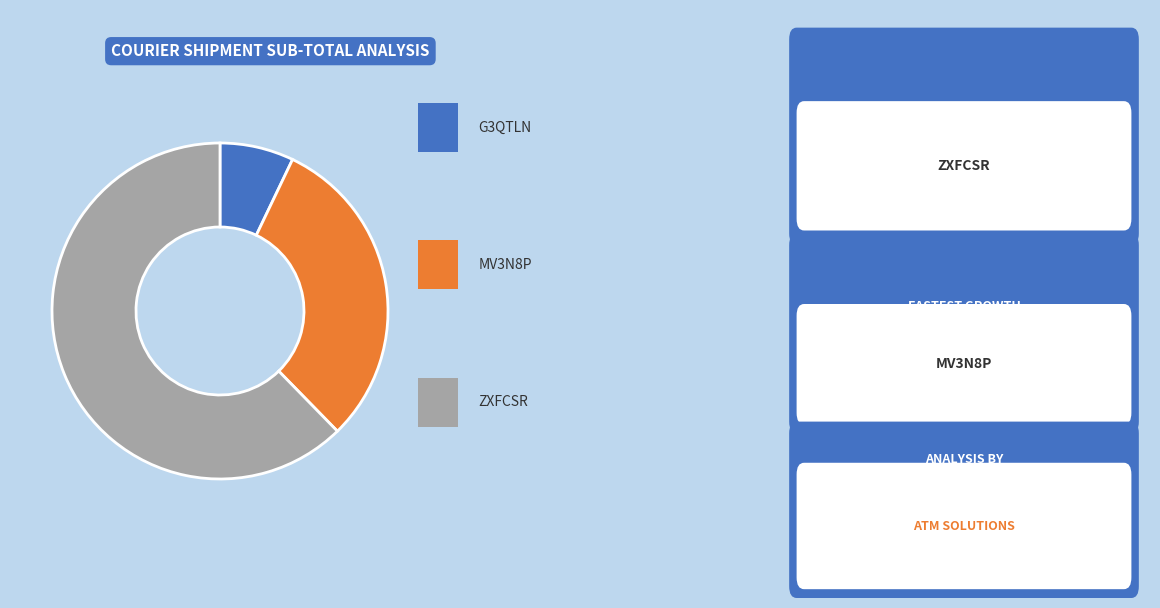

Does any single category account for the majority?

Yes